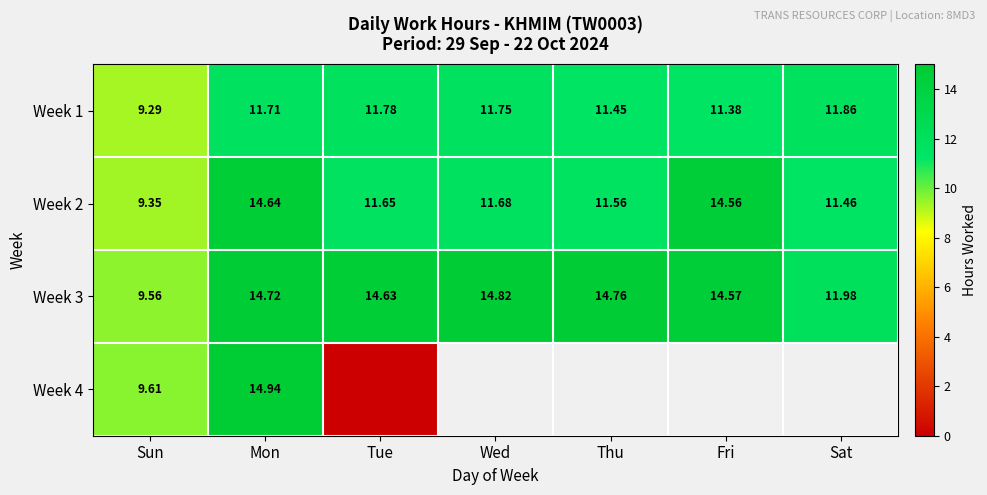

What is the maximum value shown in the chart?

14.9